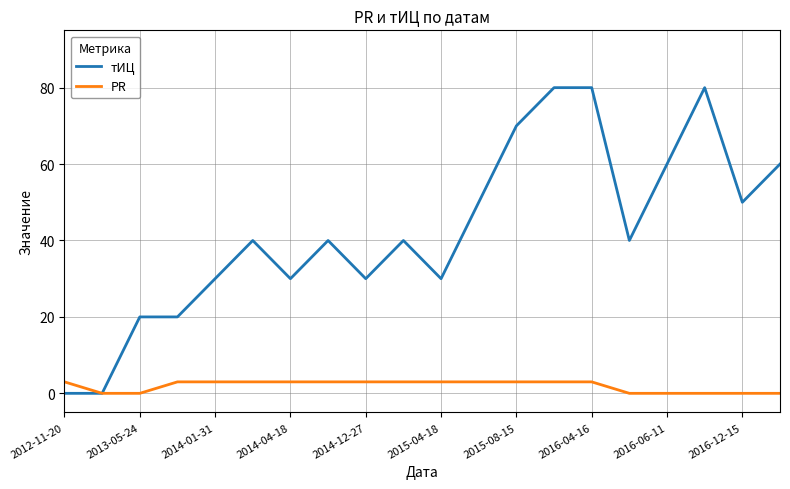

At how many categories does at least one series exceed 65?

4